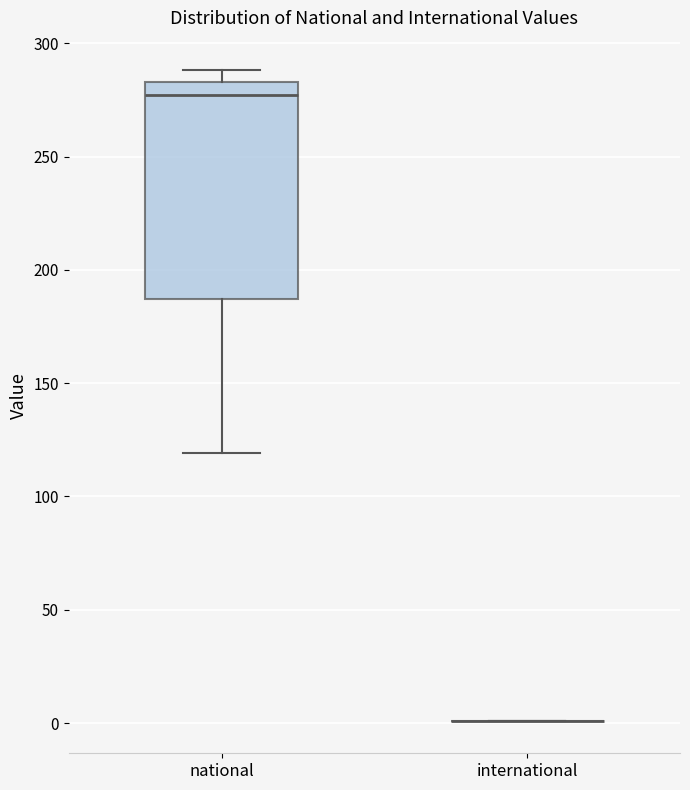

Comparing the boxes themselves (not the whiskers), which one is the tallest?

national